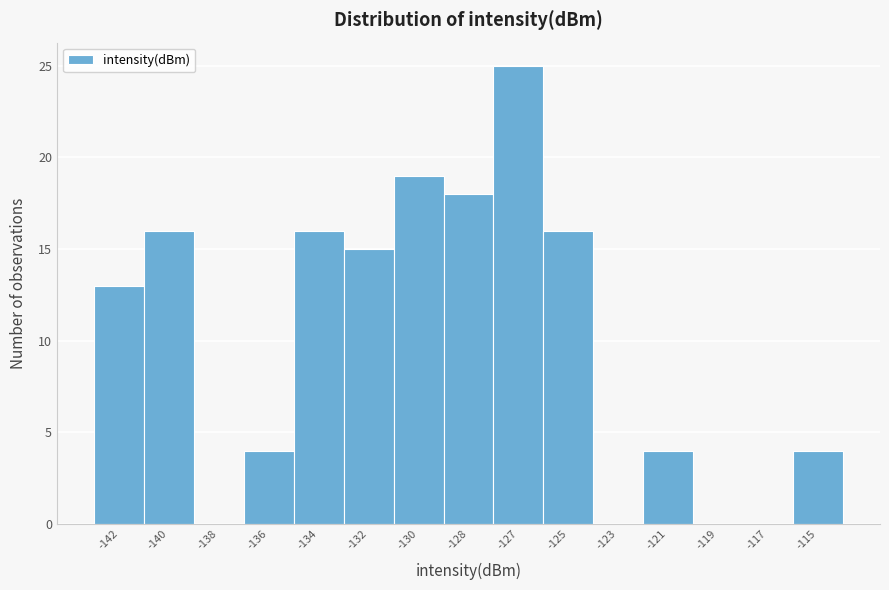

Reading left to right, what are all the values shown in this chart?

-142=13	-140=16	-138=0	-136=4	-134=16	-132=15	-130=19	-128=18	-127=25	-125=16	-123=0	-121=4	-119=0	-117=0	-115=4